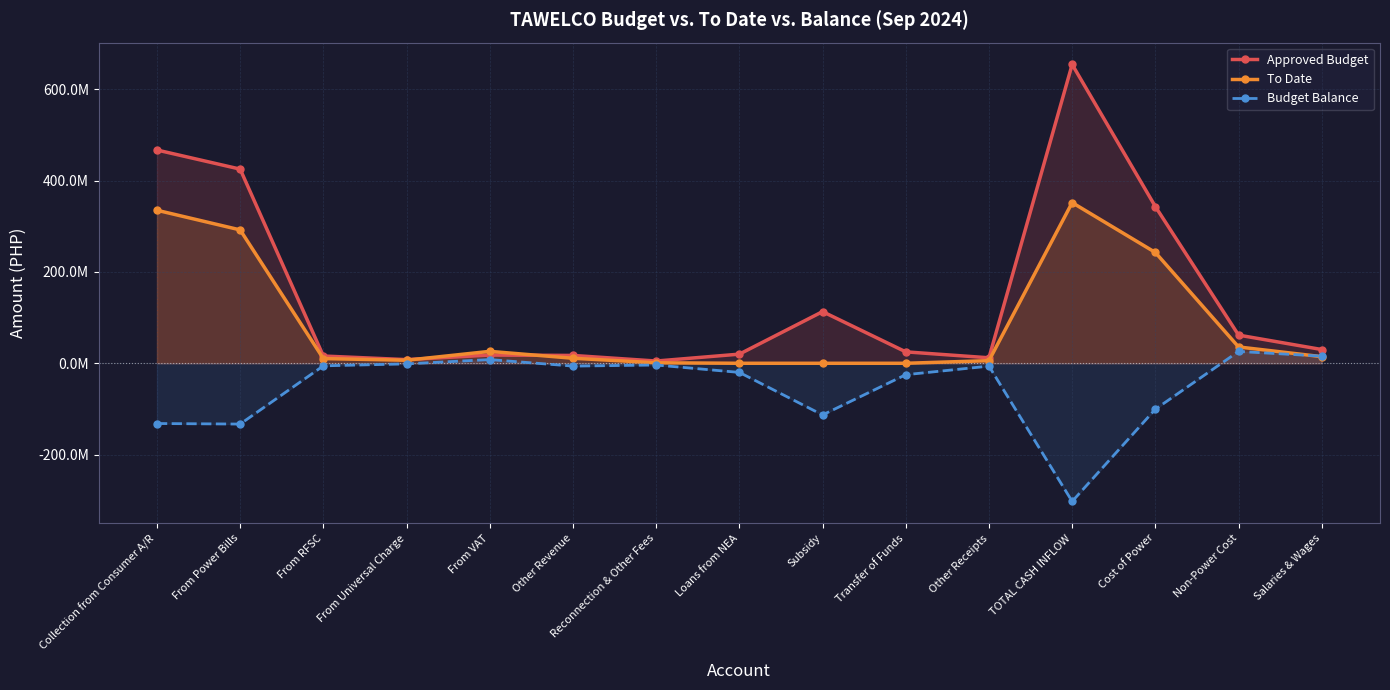

Rank the series at Non-Power Cost from highest to lowest value.

Approved Budget, To Date, Budget Balance